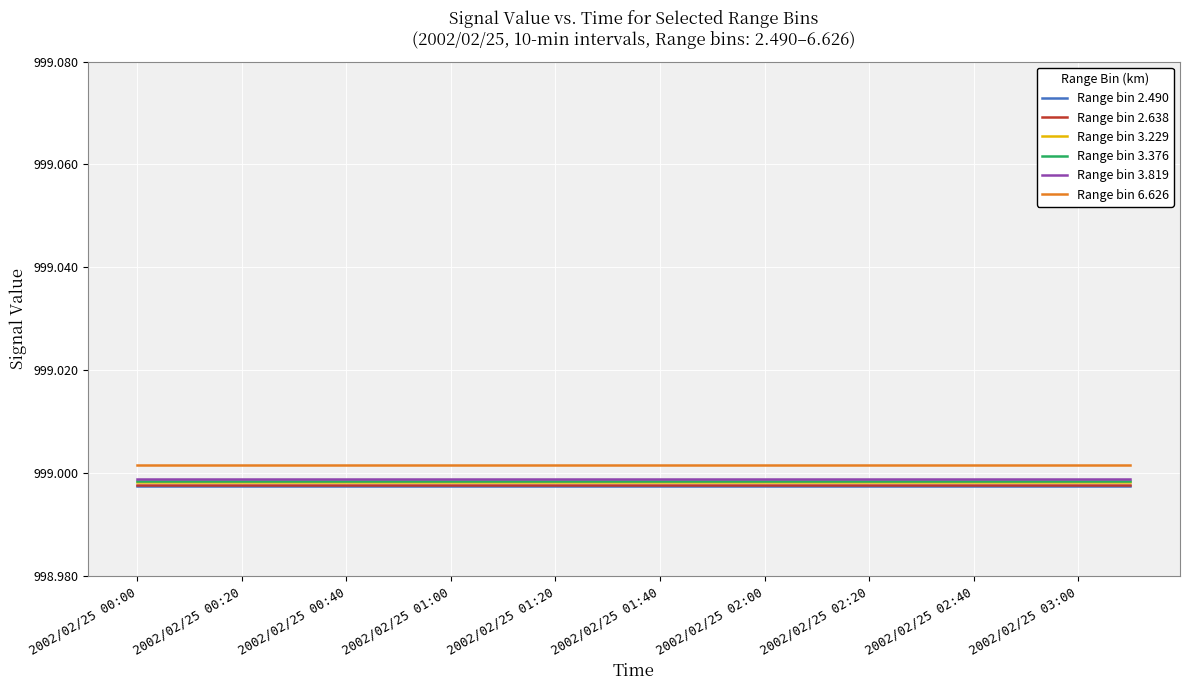

True or false: Range bin 2.638 and Range bin 6.626 intersect in this chart.

False